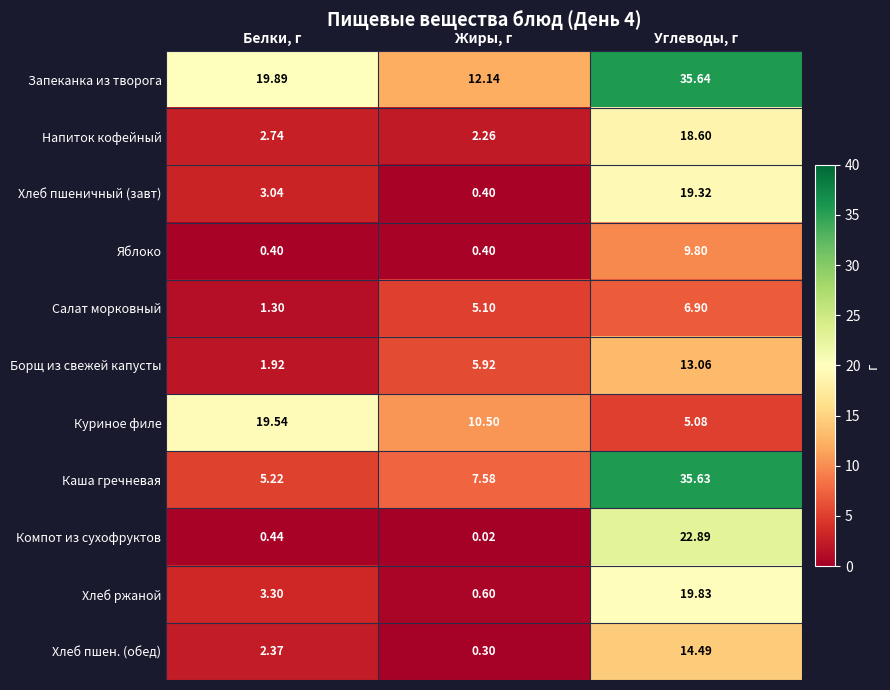

Where is Хлеб пшеничный (завт) nearest to the value 9?

Белки, г